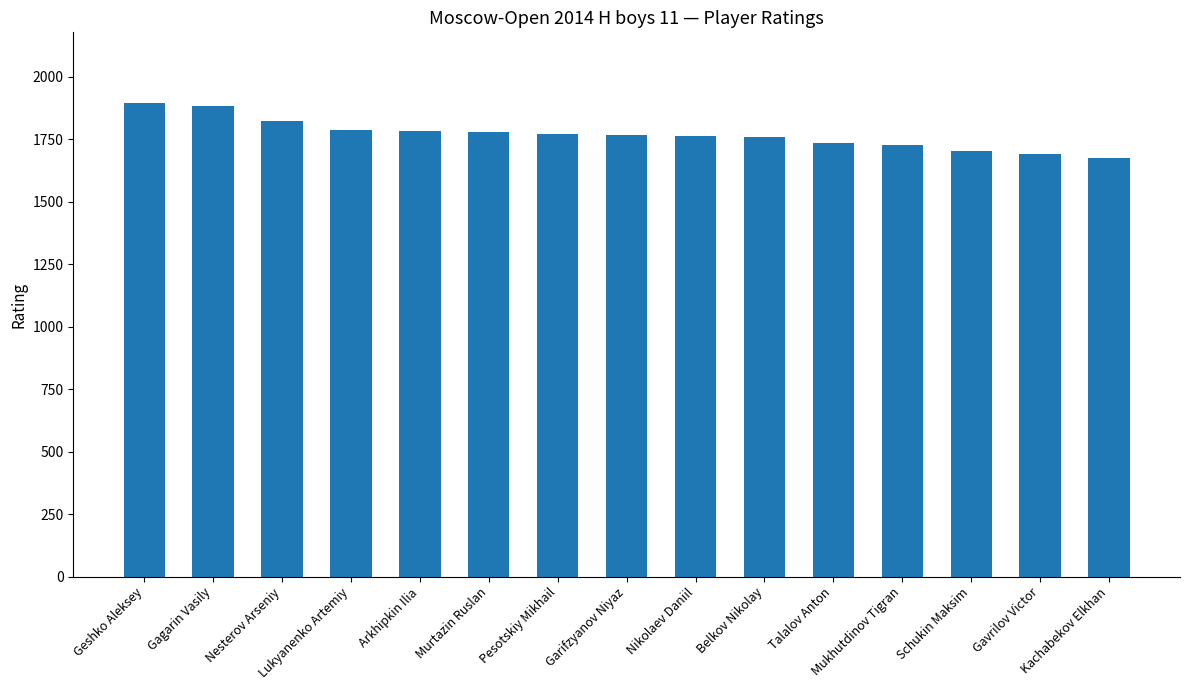

What is the difference between the maximum and minimum values?

217